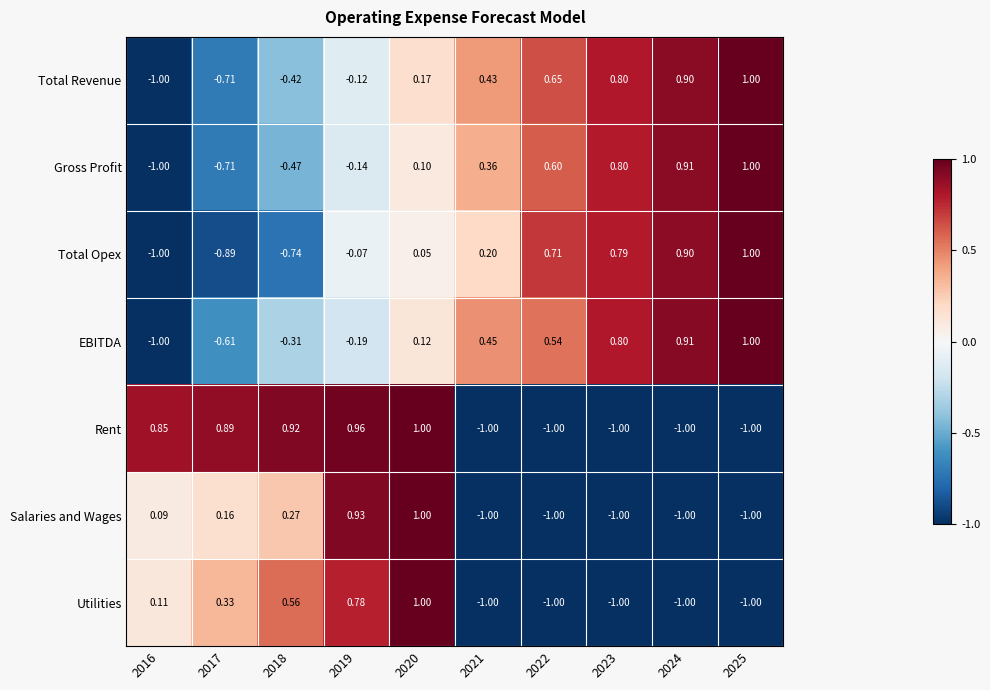

Is the value of Total Opex at 2018 greater than the value of Salaries and Wages at 2022?

Yes